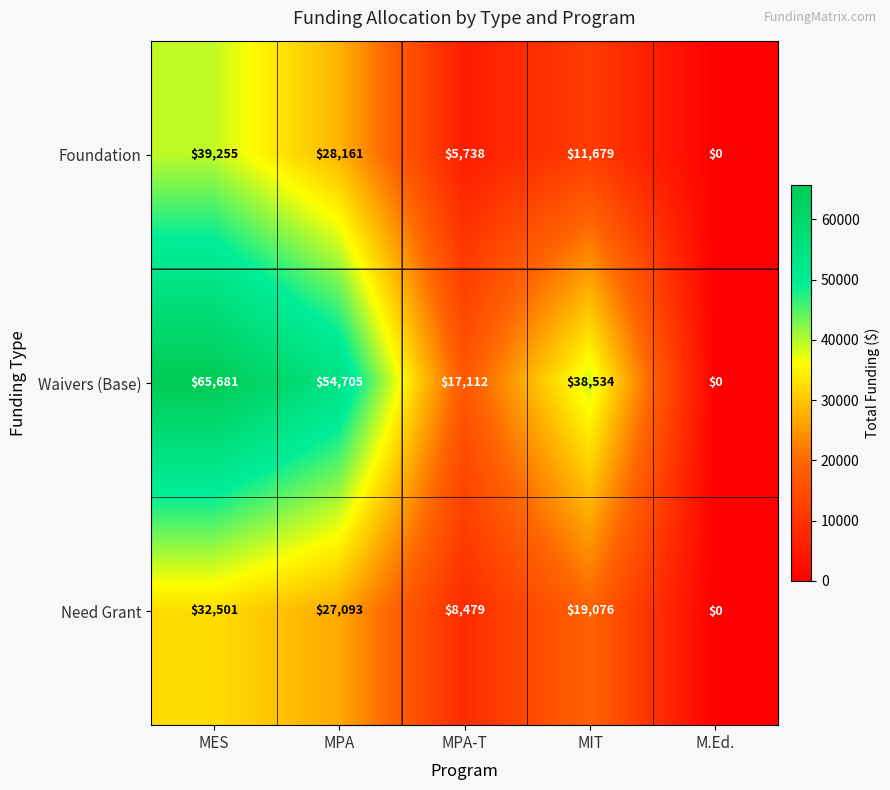

How many values in Waivers (Base) are above zero?

4